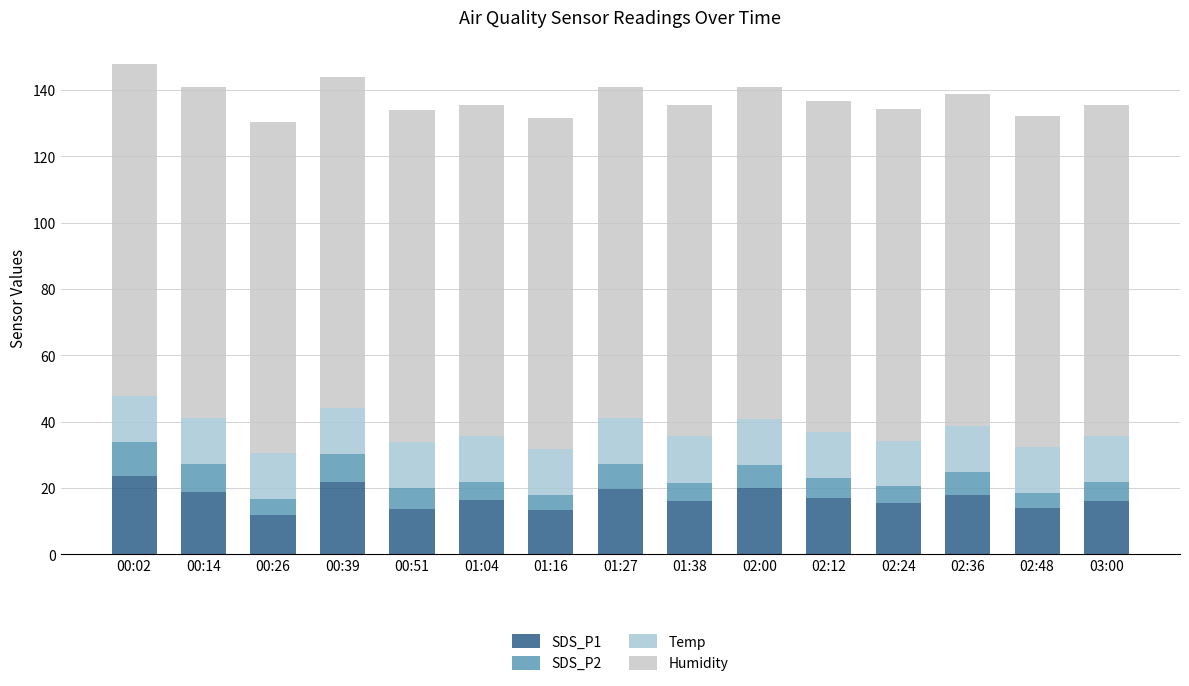

Does the chart contain stacked bars?

Yes